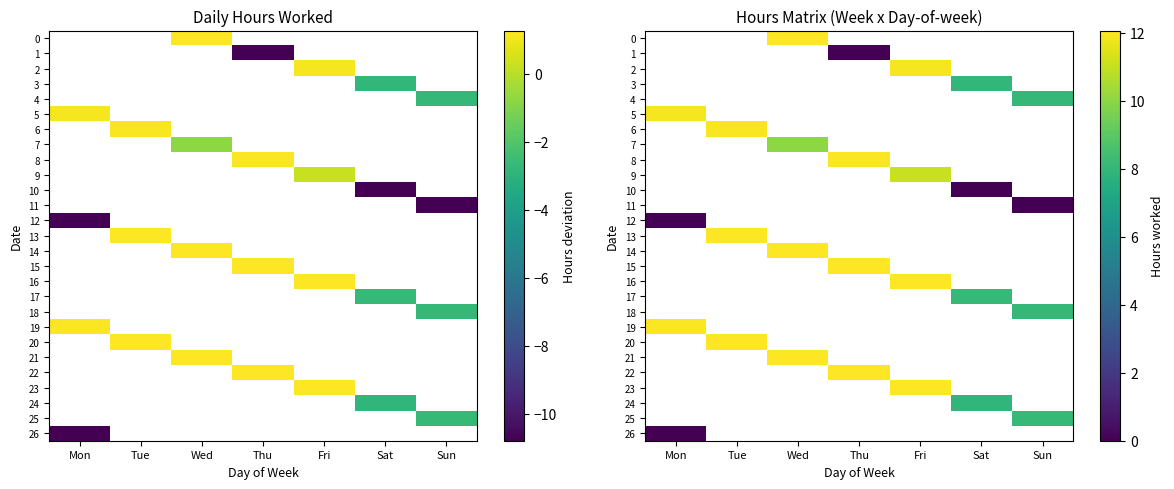

Which has a higher value, Sat or Sun?

Sun